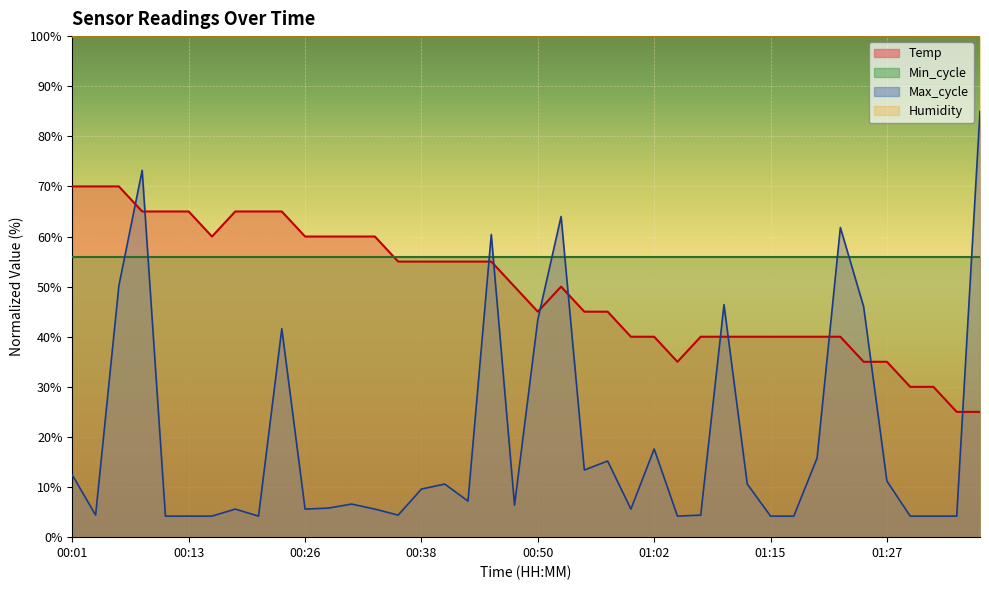

True or false: Max_cycle has more than 2 points higher than both neighbors.

True